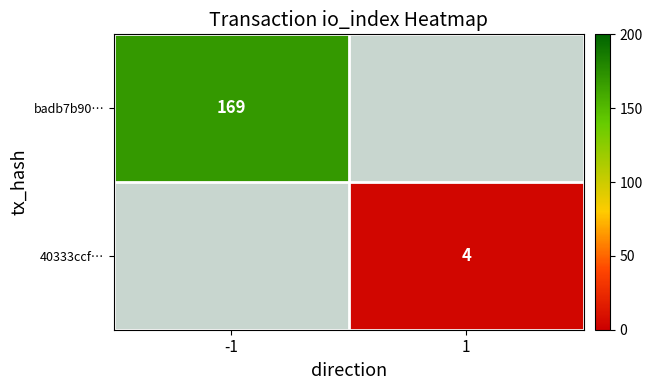

The 40333ccf… series shows 4.0 at 1. True or false?

True